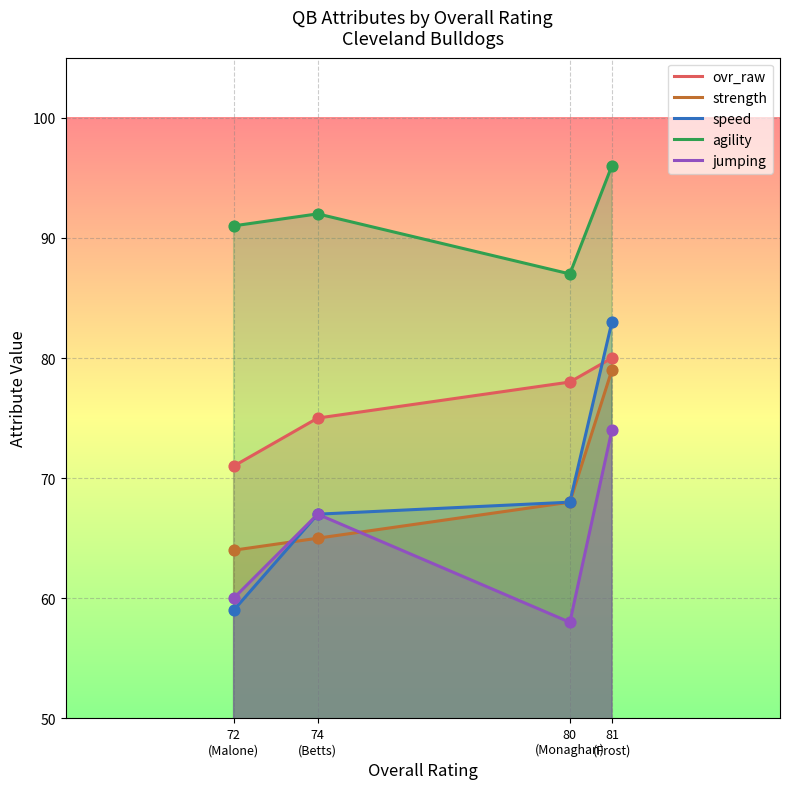

Which series reaches the maximum Y coordinate?

agility